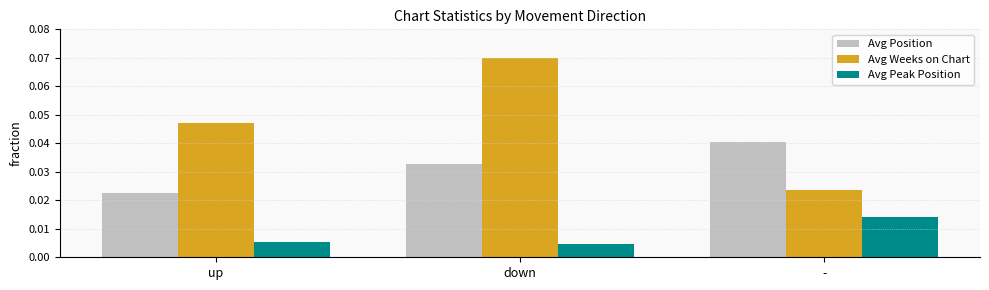

At which category is the sum across all series the highest?

down